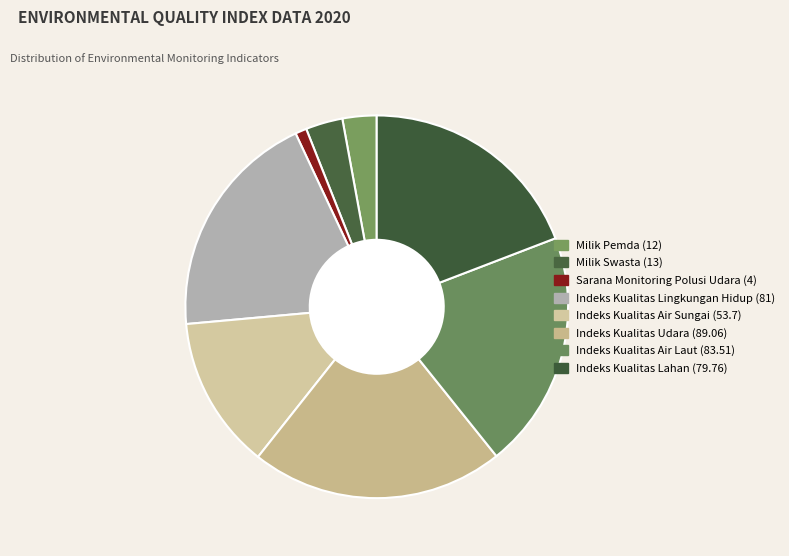

Does Indeks Kualitas Udara account for over 50% of the chart?

No